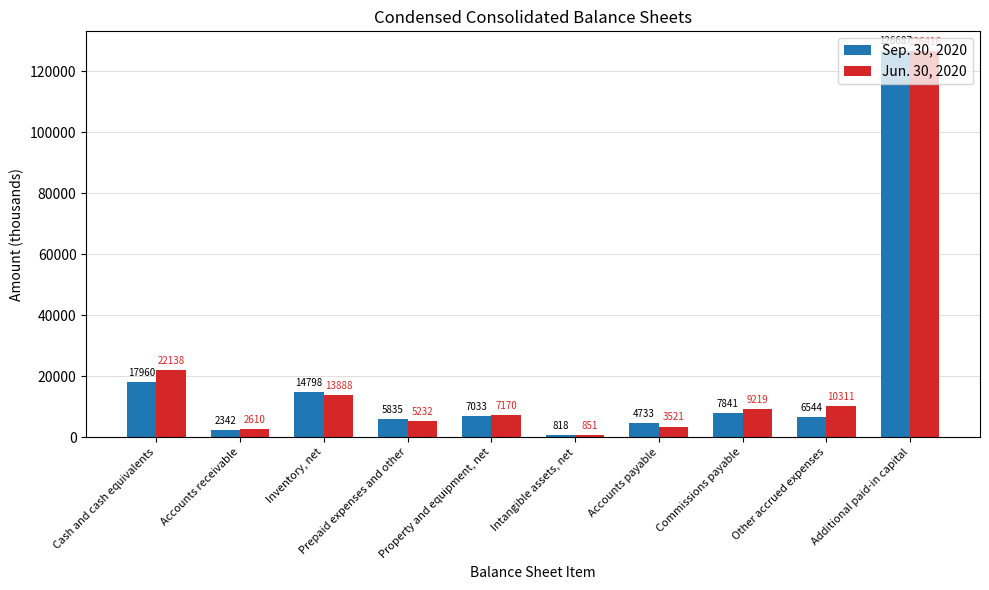

How many data points does each series have?

10